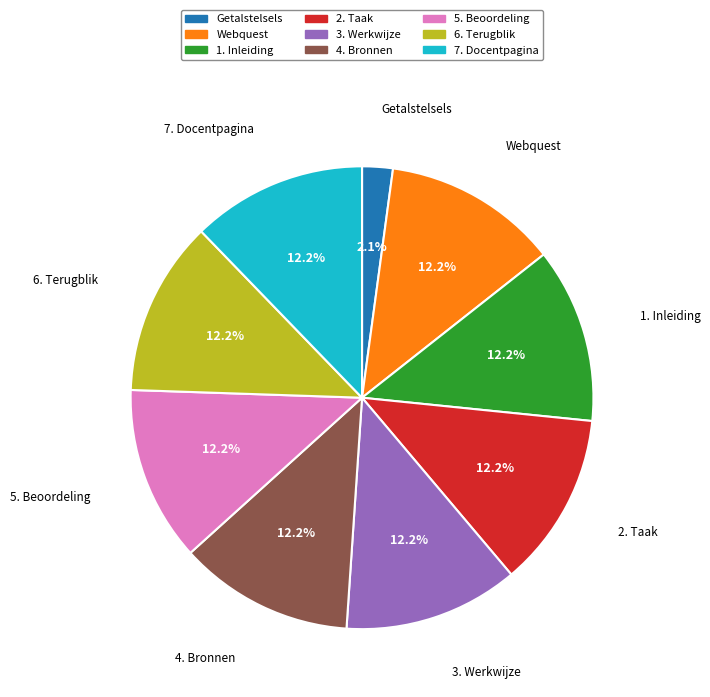

To the nearest percent, what is the difference between the largest and smallest slice percentages?

10%